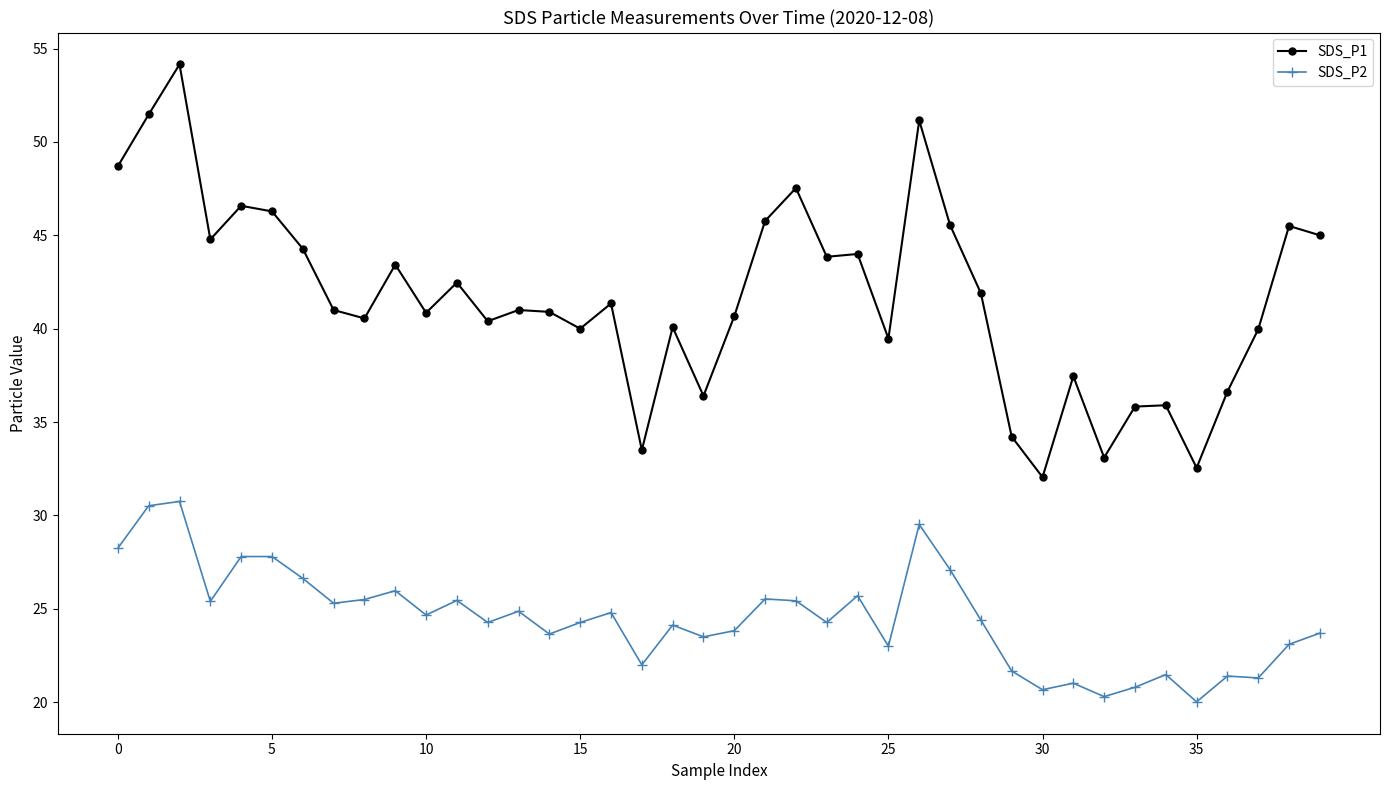

Which series has the widest spread of values?

SDS_P1